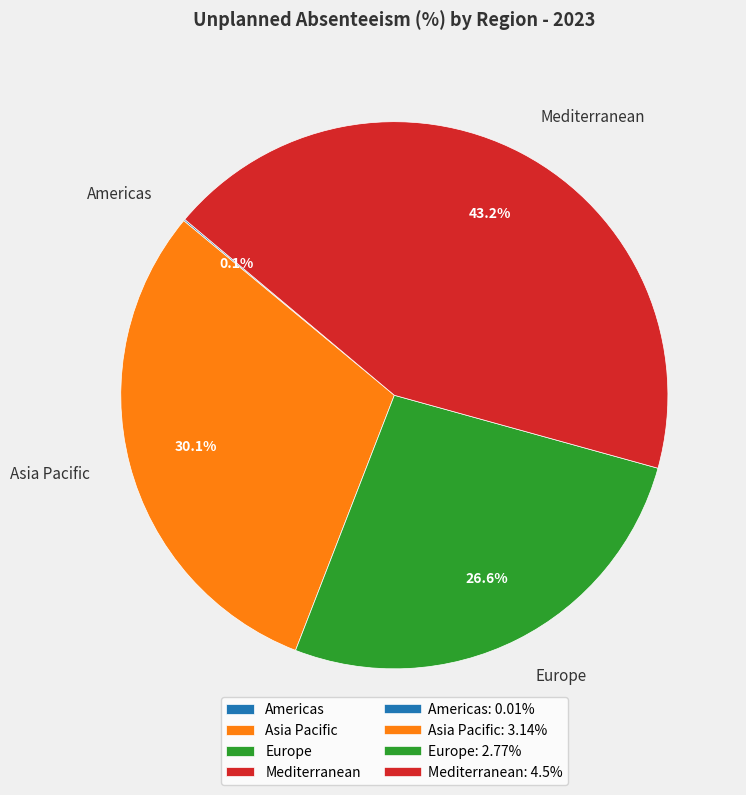

Is there a majority slice in this chart?

No